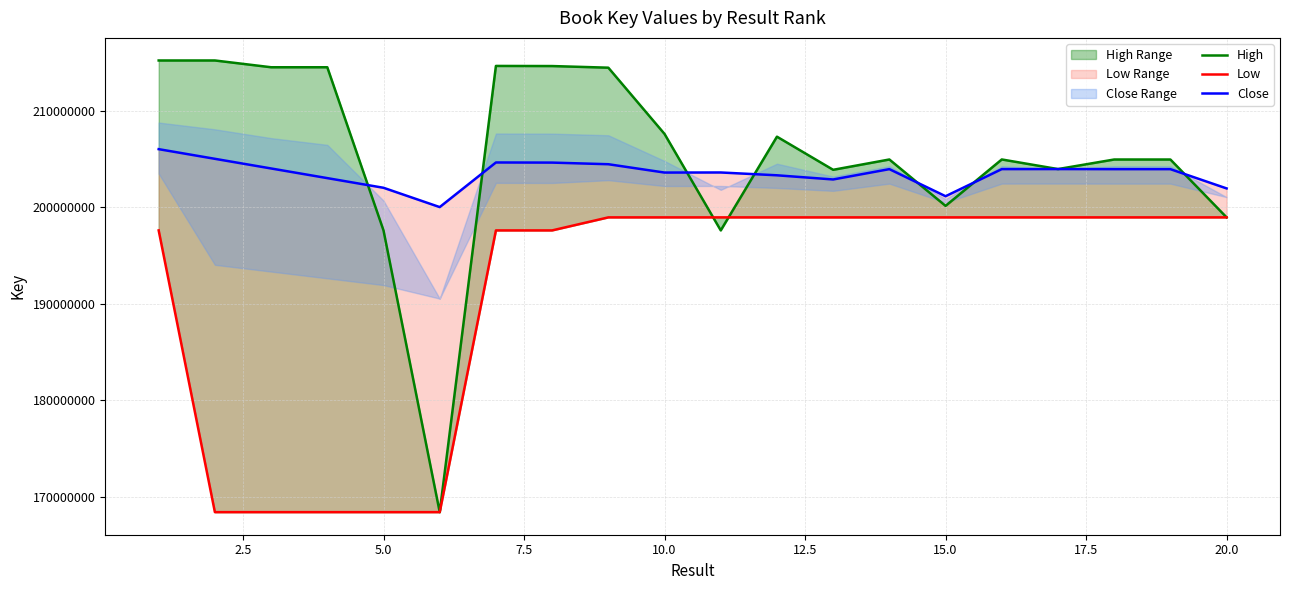

Count the number of data series in this chart.

3